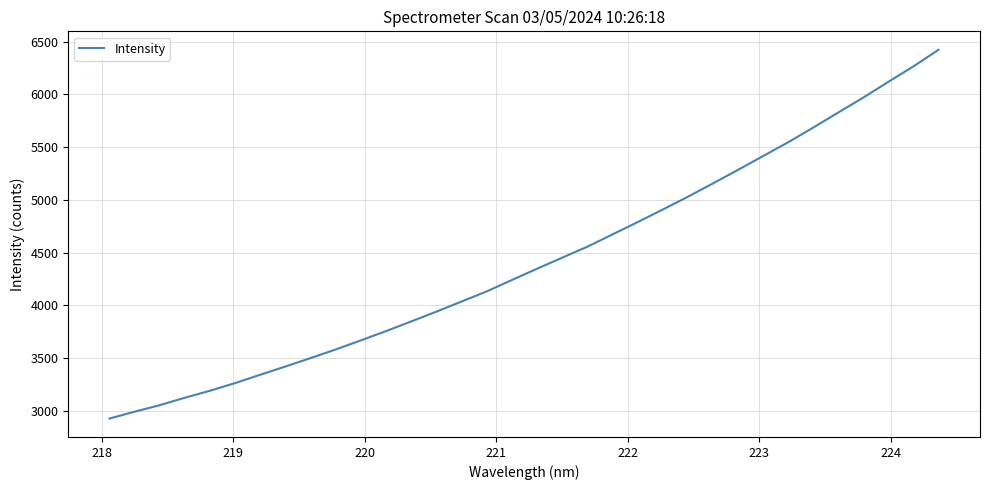

What is the difference between the maximum and minimum values?

3499.6